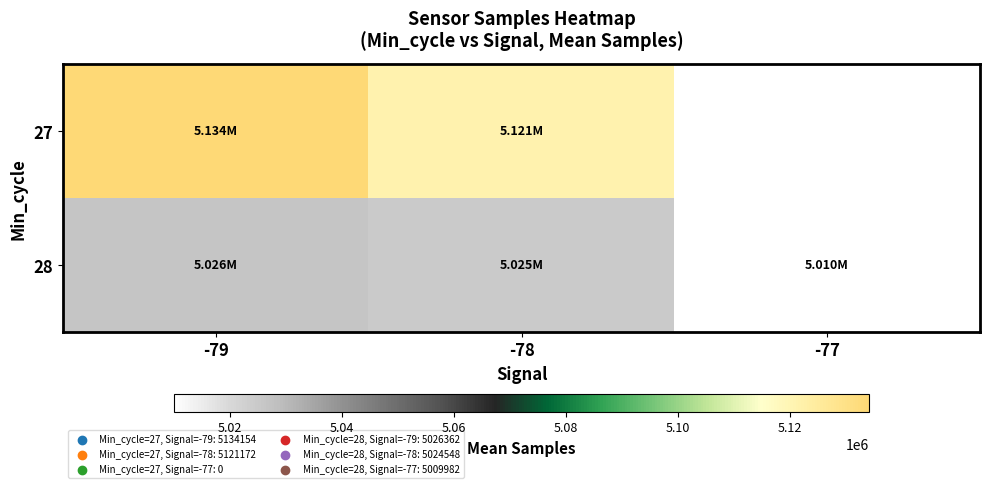

Reading left to right, what are all the values shown in this chart?

27: -79=5134154.0	-78=5121171.8	-77=0.0
28: -79=5026362.3	-78=5024548.2	-77=5009982.0